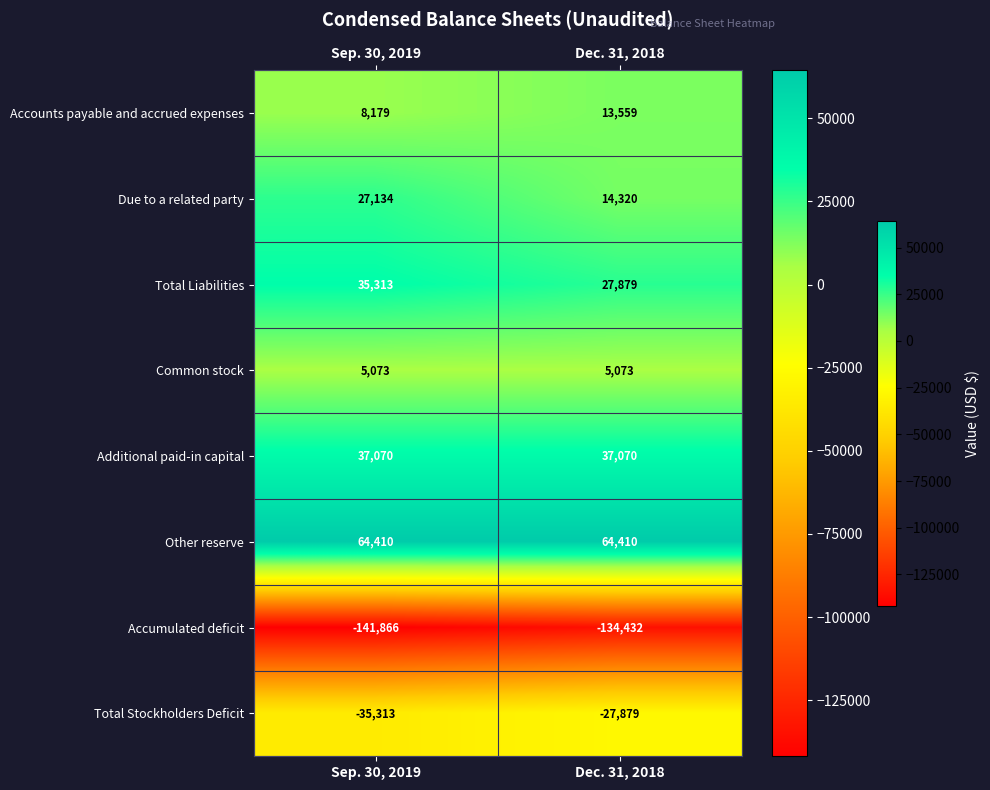

Which category has the lowest value in the Accumulated deficit series?

Sep. 30, 2019